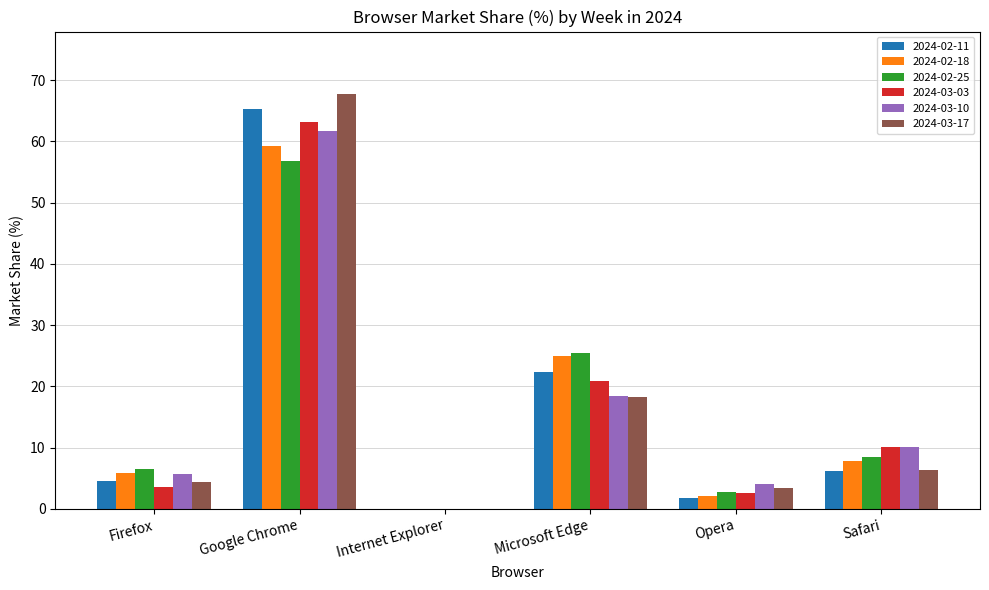

At which label is 2024-03-17 closest to 33?

Microsoft Edge